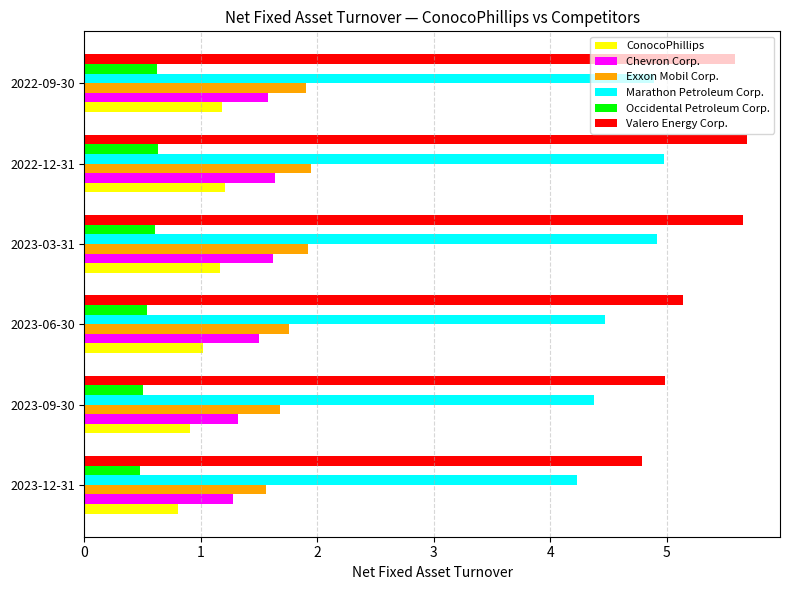

How many categories are shown in the chart?

6